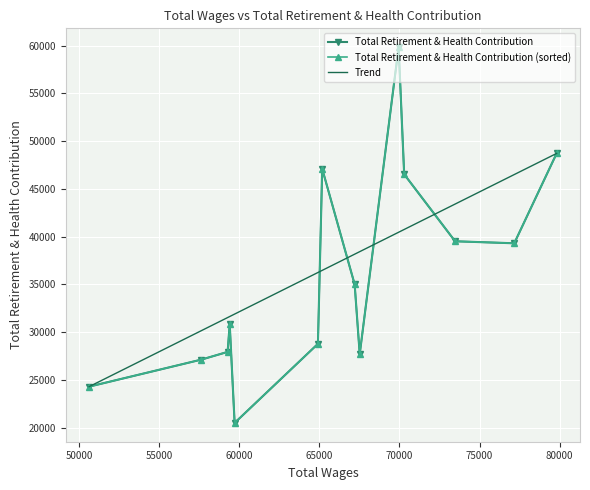

Which category has the highest value across all series?

69949.0